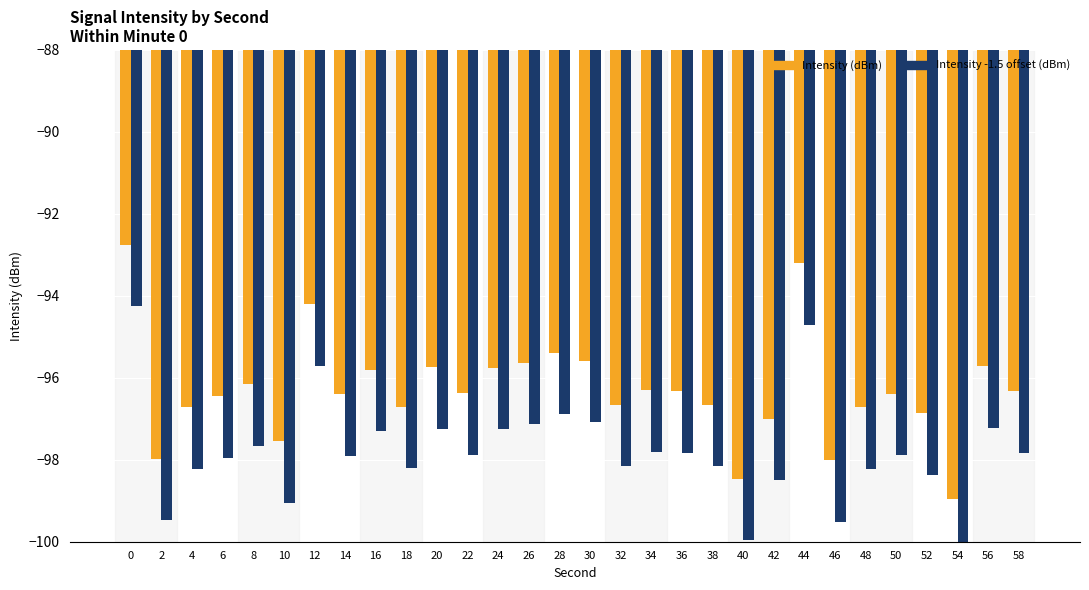

Which has a higher value, 36 or 4?

36